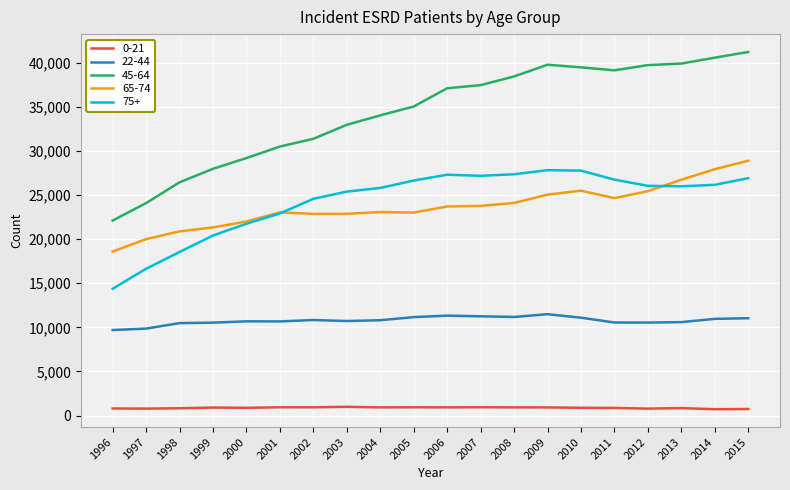

How many lines are shown in the chart?

5